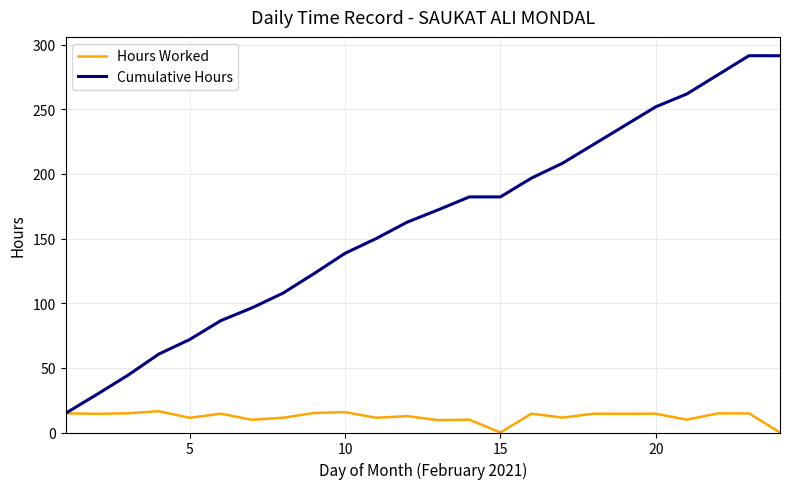

List the series in order of their overall mean, highest first.

Cumulative Hours, Hours Worked